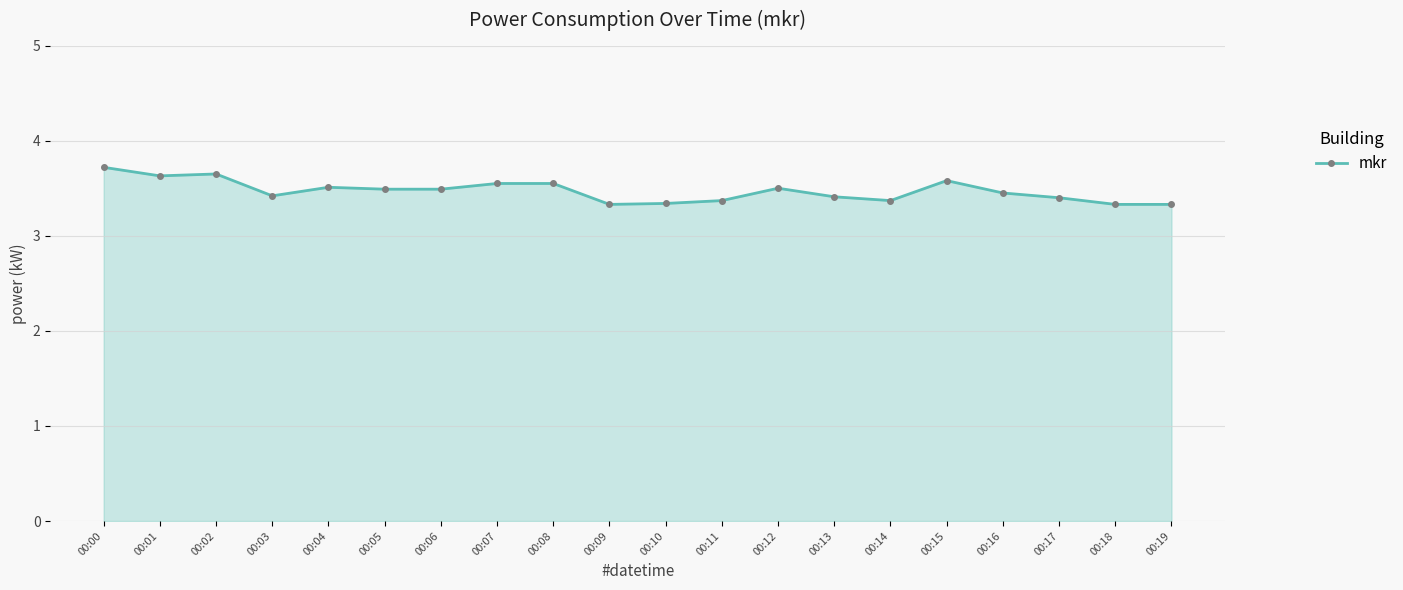

Approximately how many times larger is the value at 00:09 compared to 00:07?

0.9